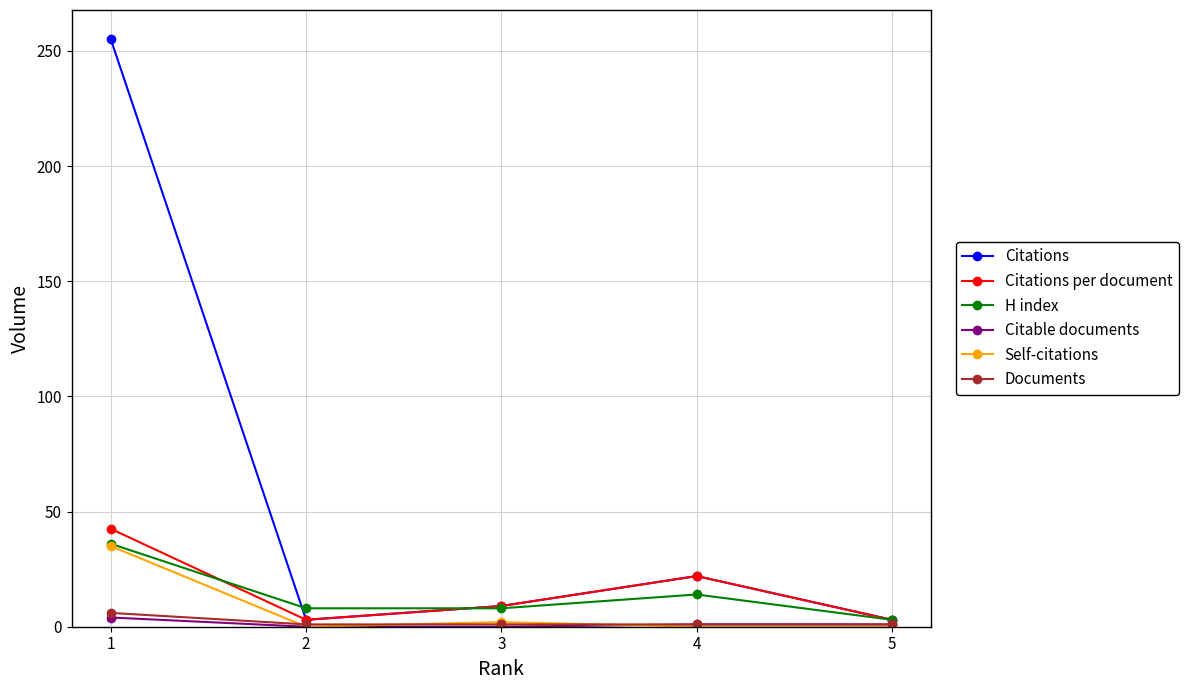

Which series has the largest range (max minus min)?

Citations